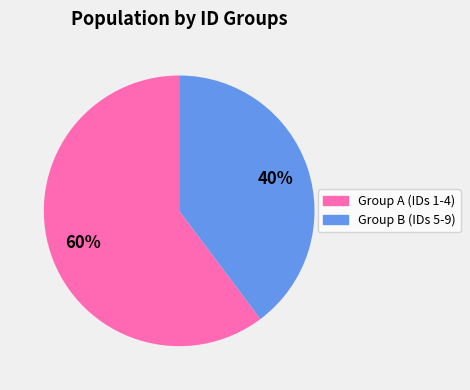

To the nearest percent, what is the average slice percentage?

50%